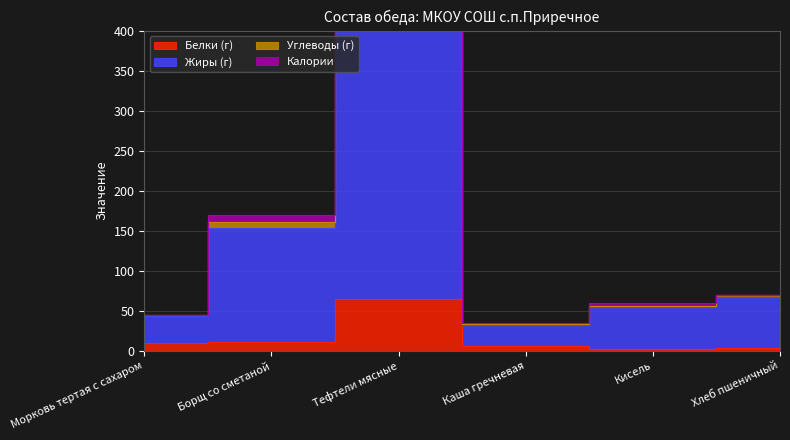

Which label corresponds to the smallest value in the chart?

Кисель